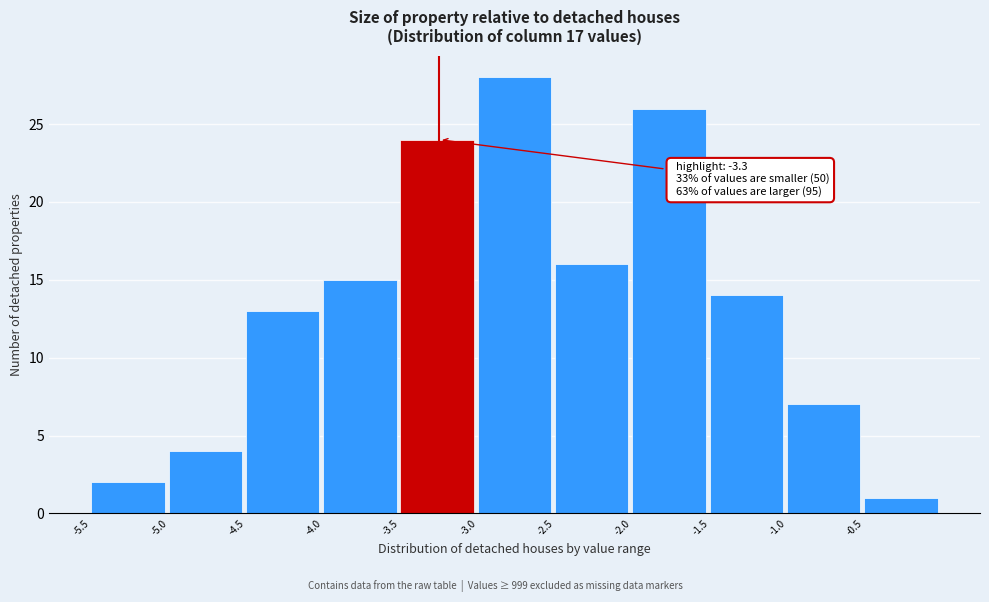

Which range on the x-axis has the tallest bar?

-3.0 to -2.5